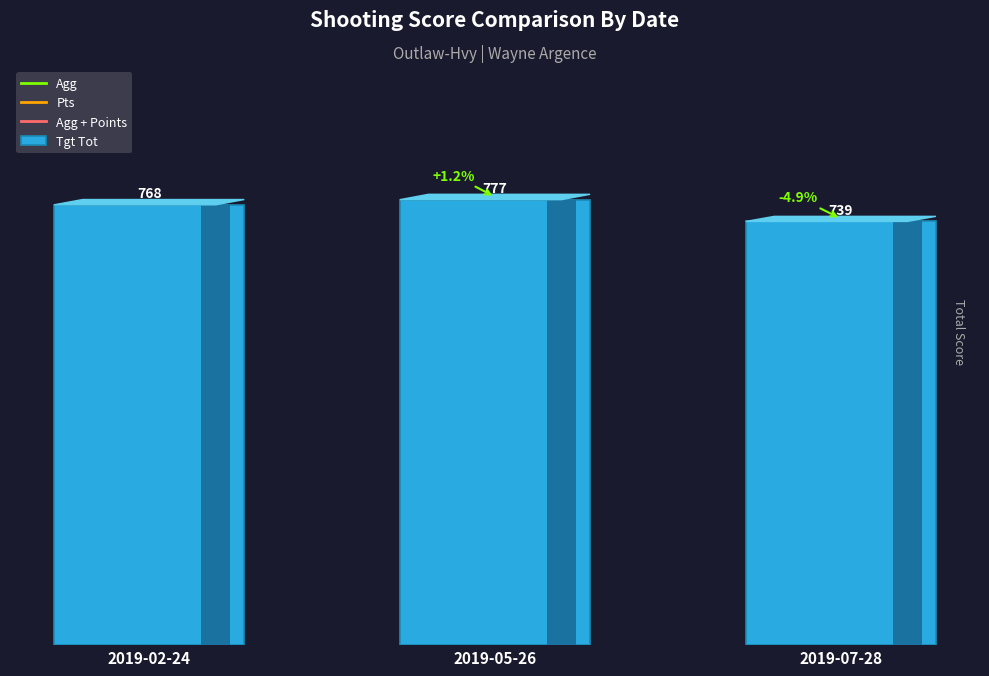

What is the difference between the maximum and minimum values?

38